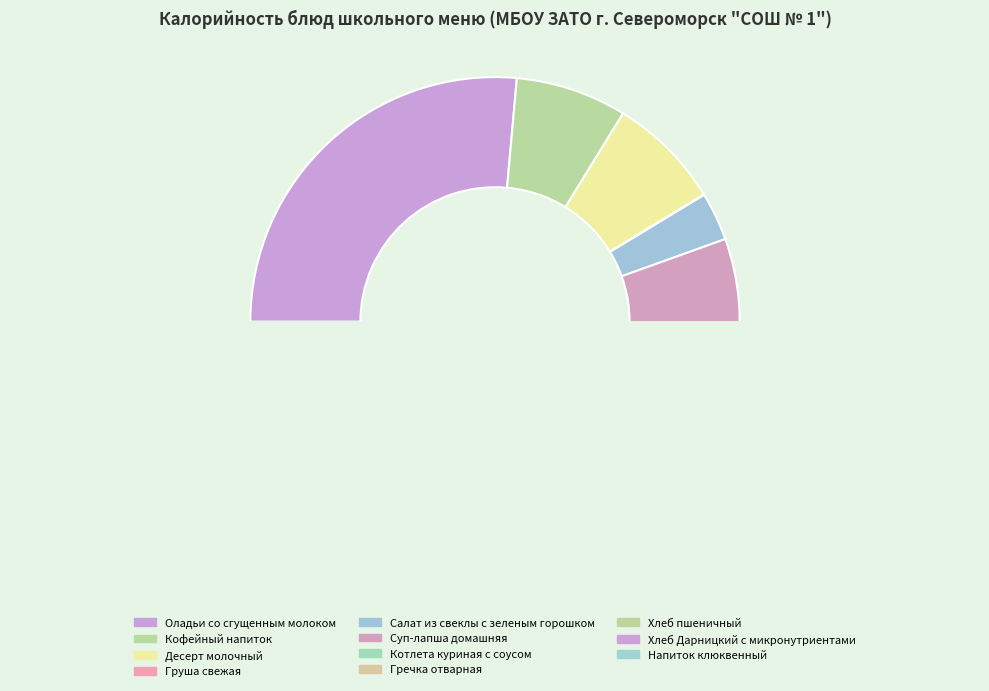

Do Хлеб пшеничный and Груша свежая together represent more than half of the pie?

No